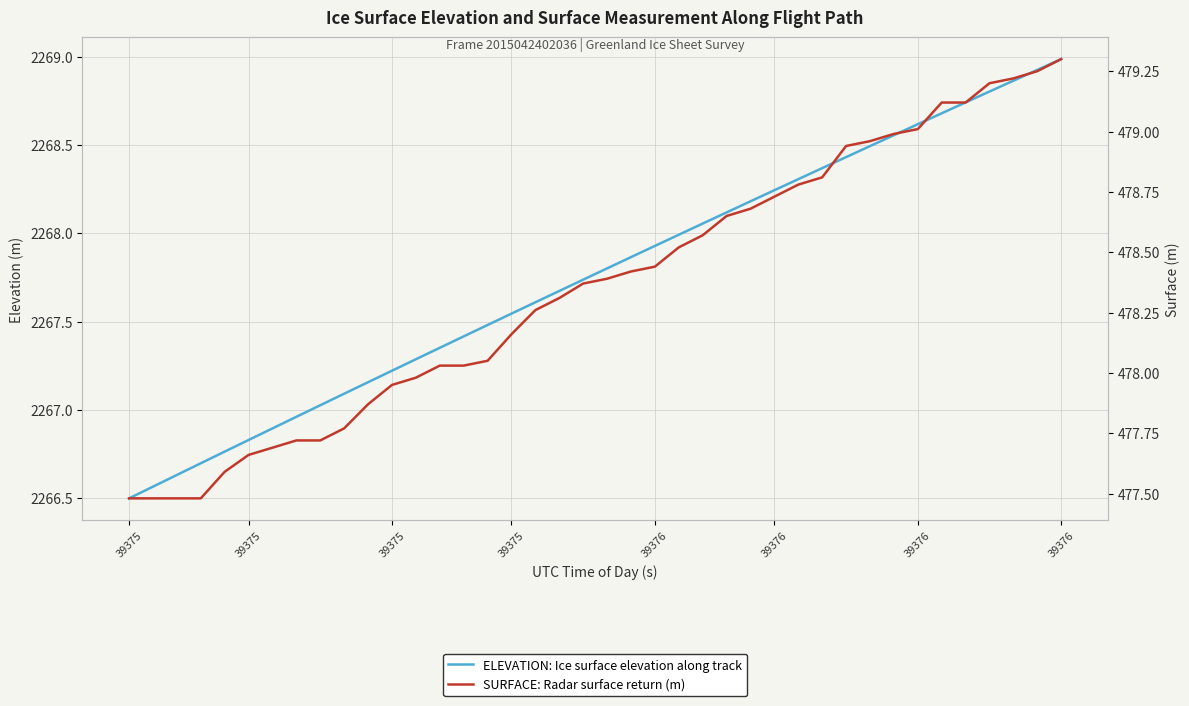

True or false: SURFACE: Radar surface return (m) and ELEVATION: Ice surface elevation along track cross at least once.

False